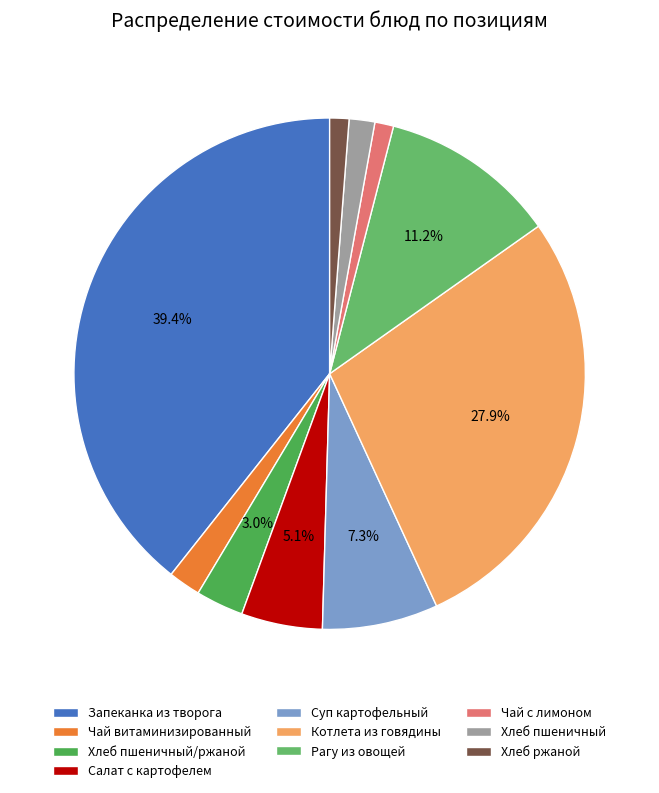

Is Хлеб ржаной the majority of the pie?

No